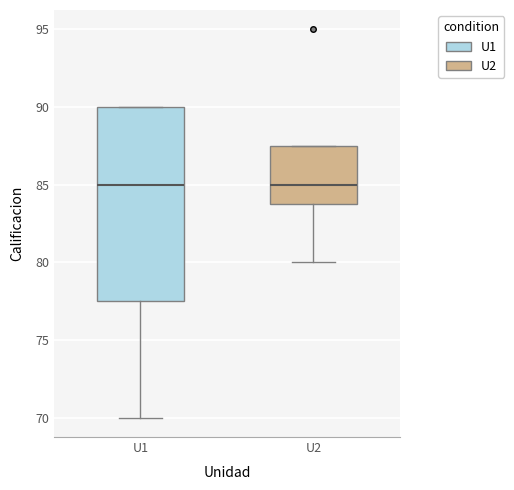

Reading left to right, transcribe this box plot: for each box, give where its median line is, the range the box spans, and where its two whiskers end, as read against the y-axis. The values are not printed on the chart, so give them approximately, as read against the axis.

U1: median 85.0, box 77.5 to 90.0, whiskers 70.0 to 90.0
U2: median 85.0, box 84.0 to 87.5, whiskers 80.0 to 87.5